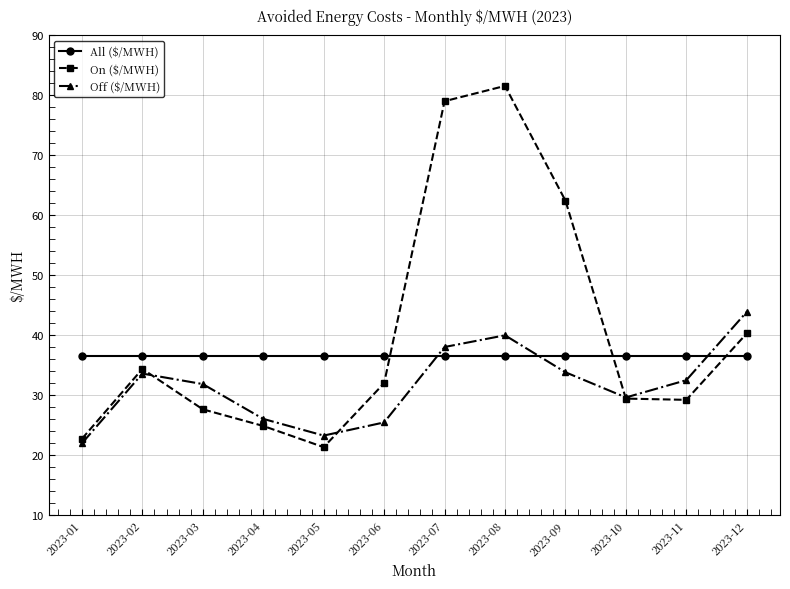

Between 2023-03 and 2023-11, which series saw the biggest shift?

On ($/MWH)